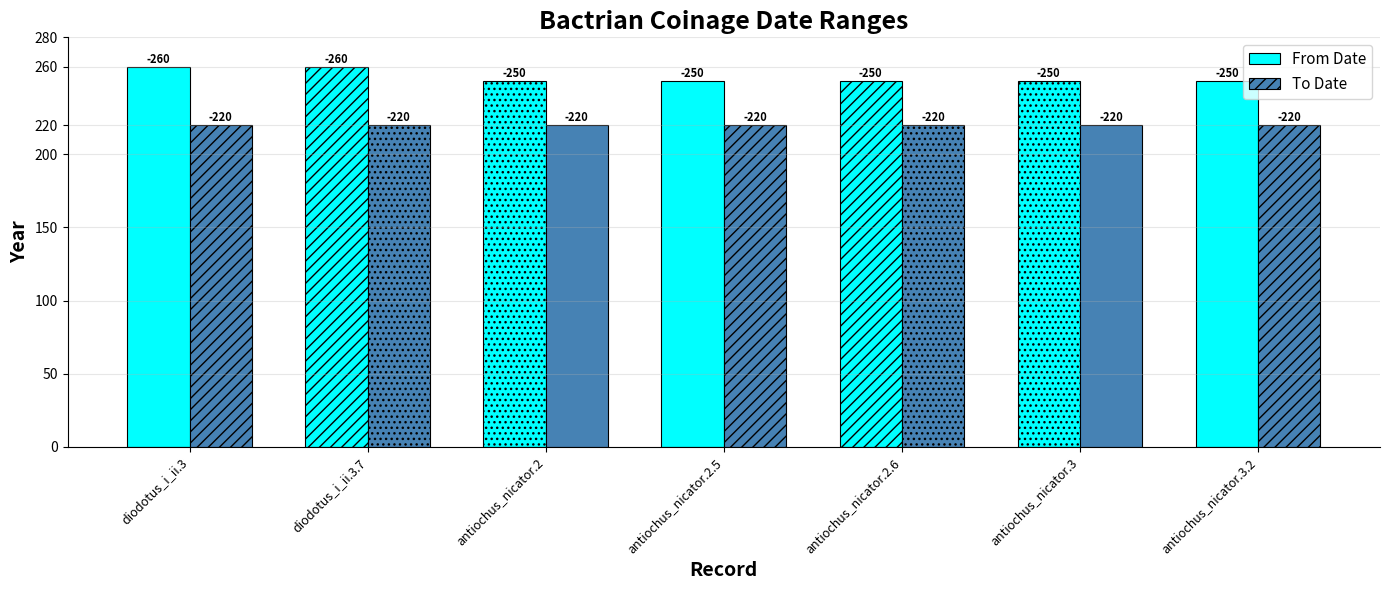

Rank the series at antiochus_nicator.2.5 from highest to lowest value.

From Date, To Date